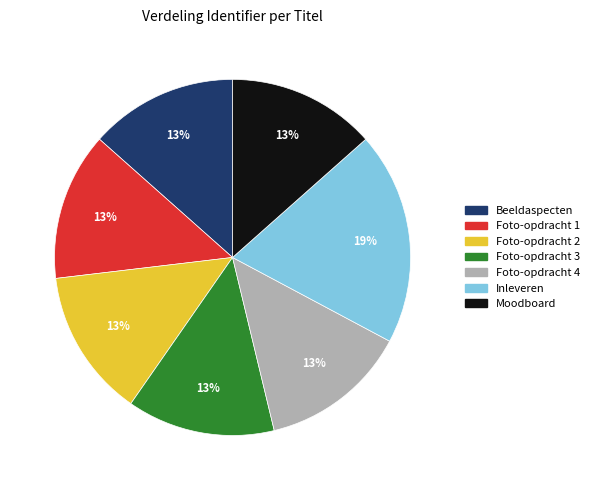

To the nearest percent, what is the average slice percentage?

14%